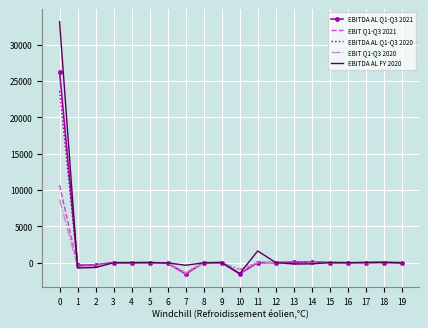

What is the smallest value displayed?

-1613